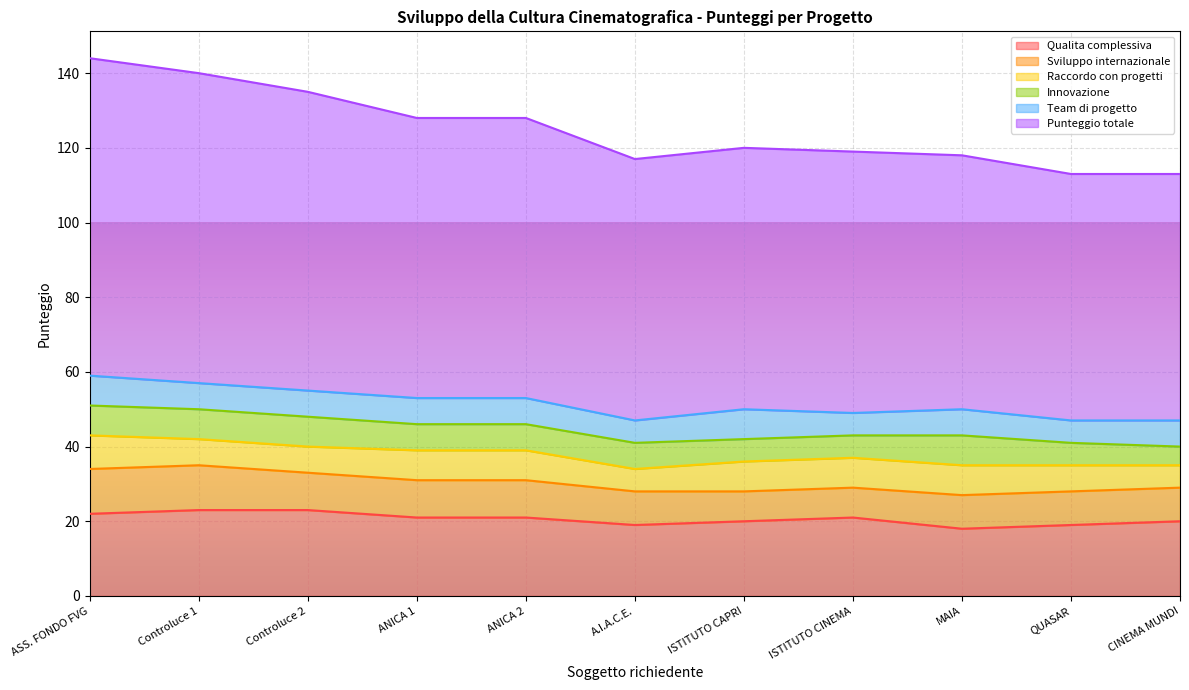

What is the value of the Raccordo con progetti point at the 10th from the left?

7